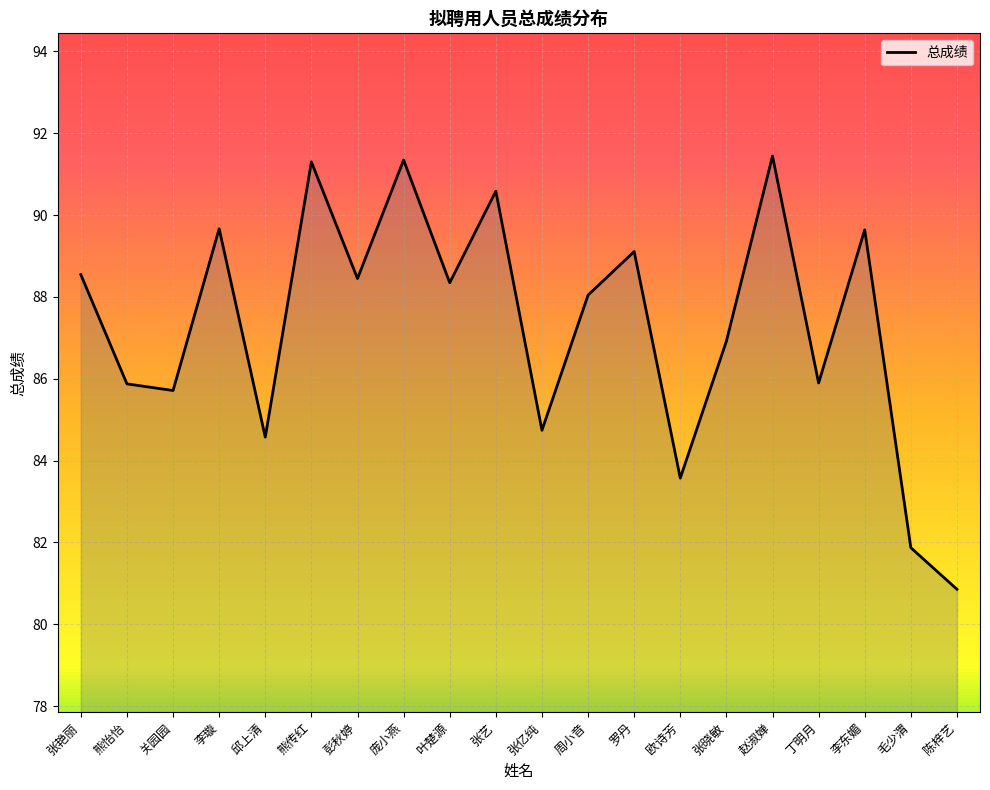

What is the maximum value shown in the chart?

91.4